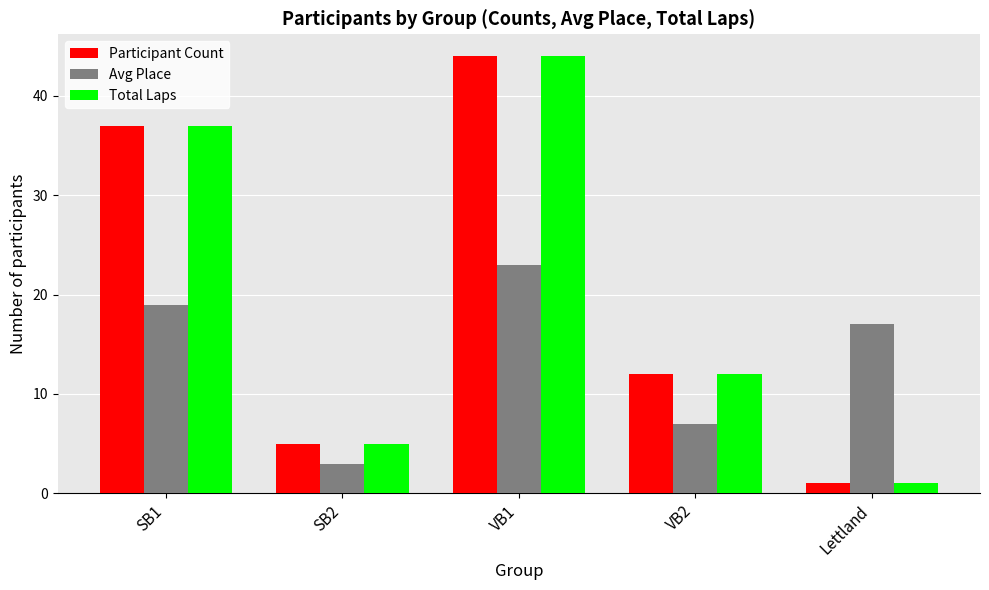

What is the total value across all series at VB2?

31